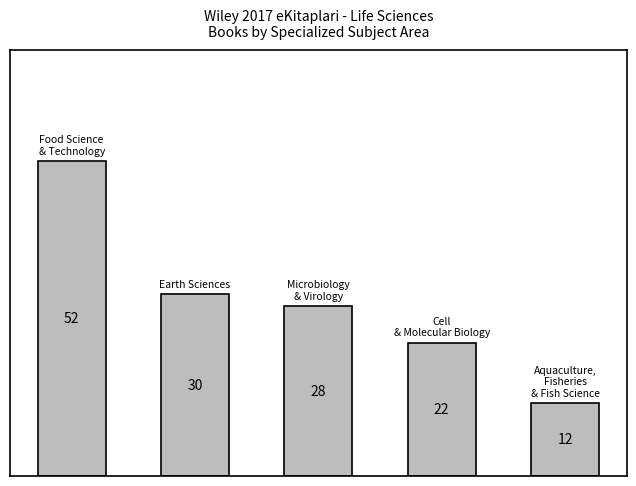

What is the sum of all values?

144